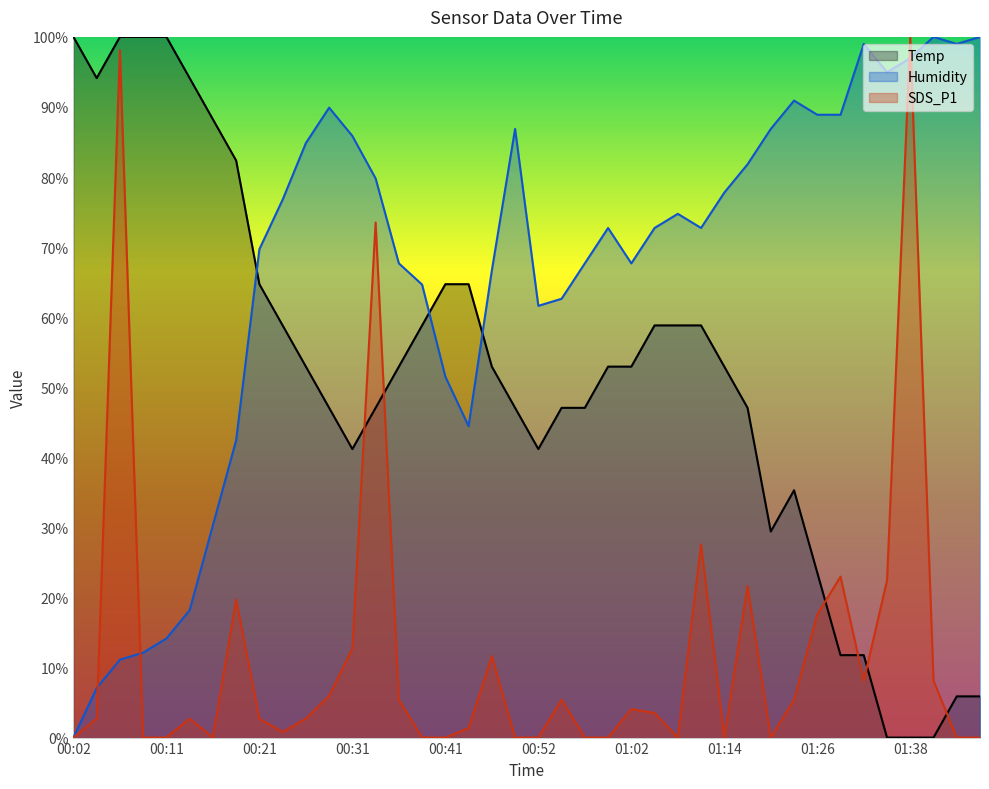

What is the difference between the highest and lowest values at 01:05?

69.2